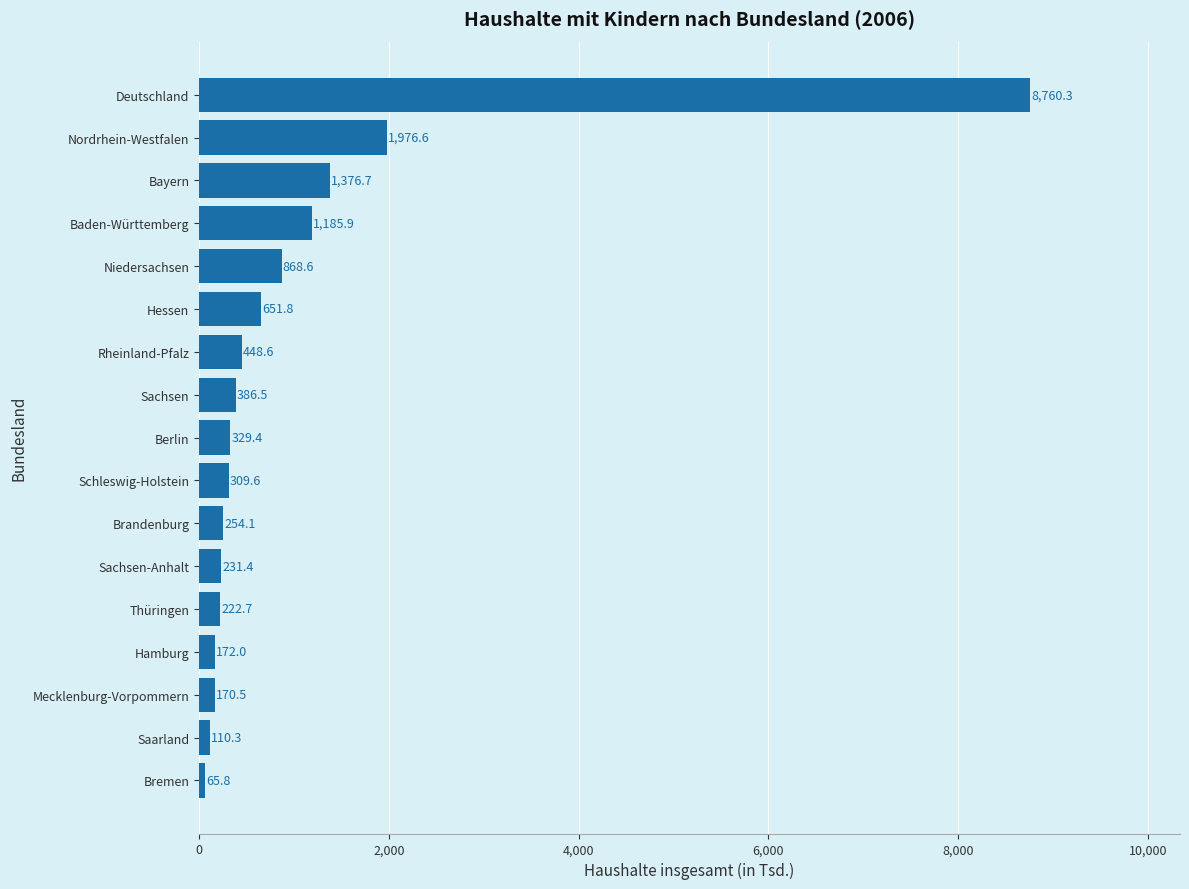

What is the average value?

1030.6